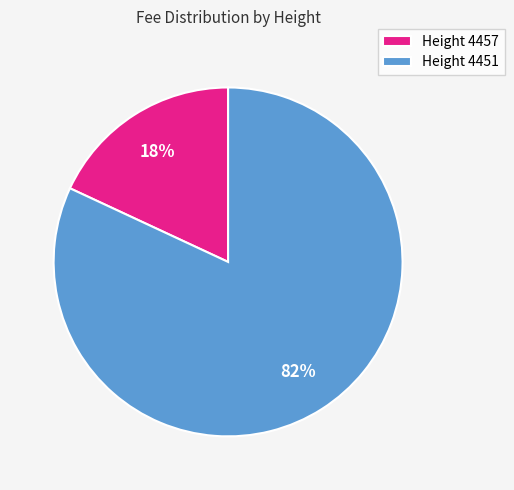

Count the number of slices in the pie.

2